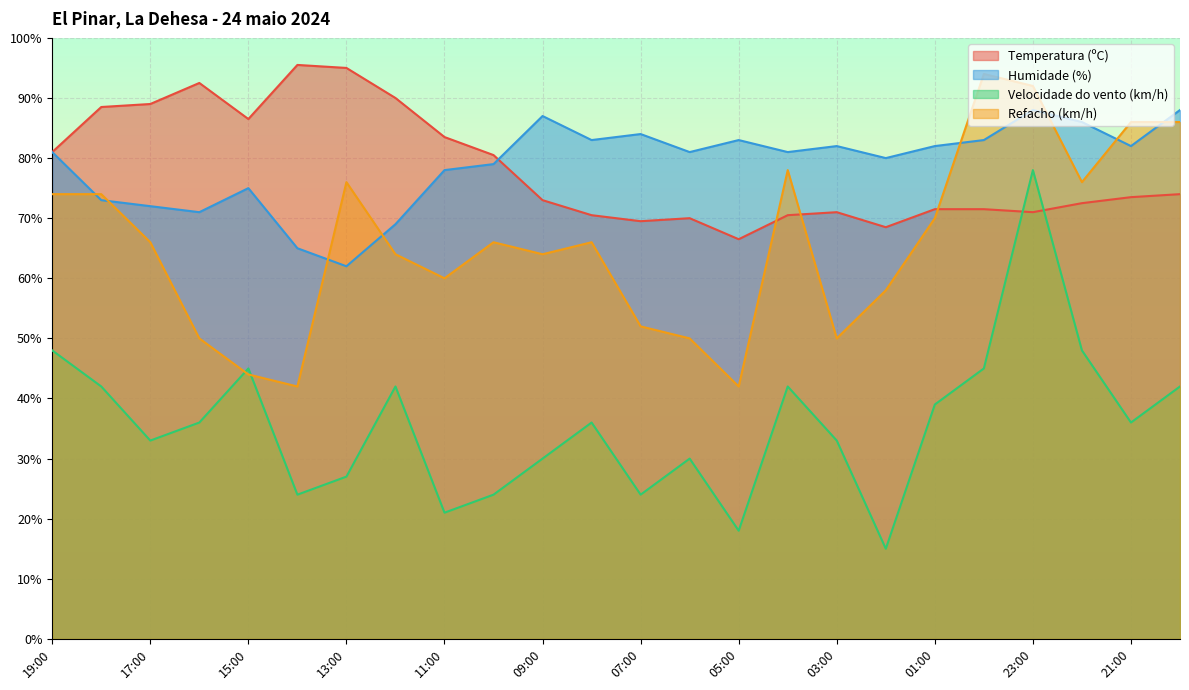

What is the label of the 13th point from the left?

07:00